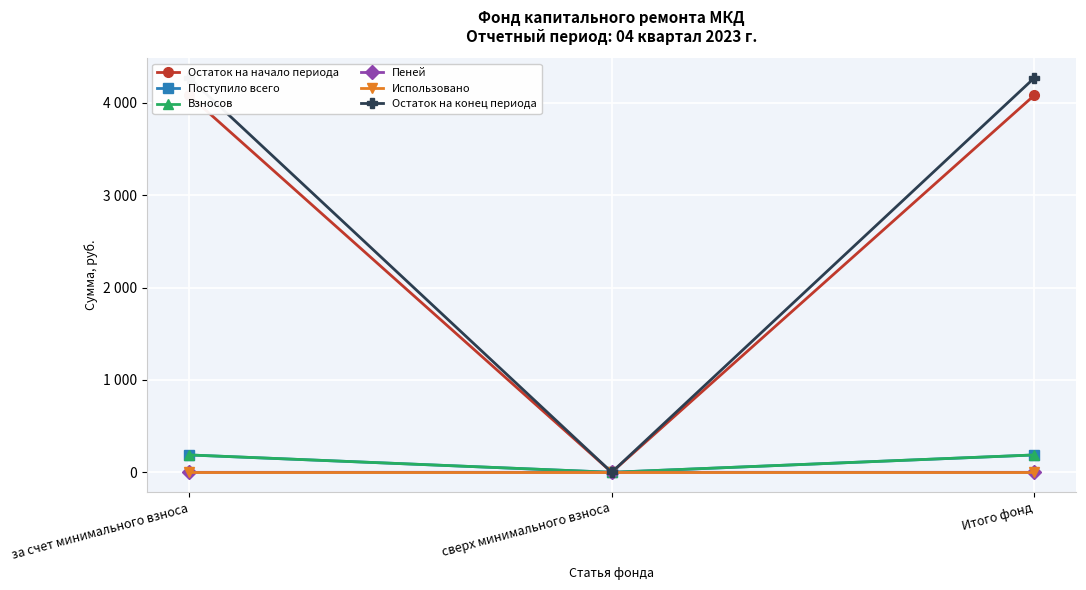

At which category is the sum across all series the highest?

за счет минимального взноса